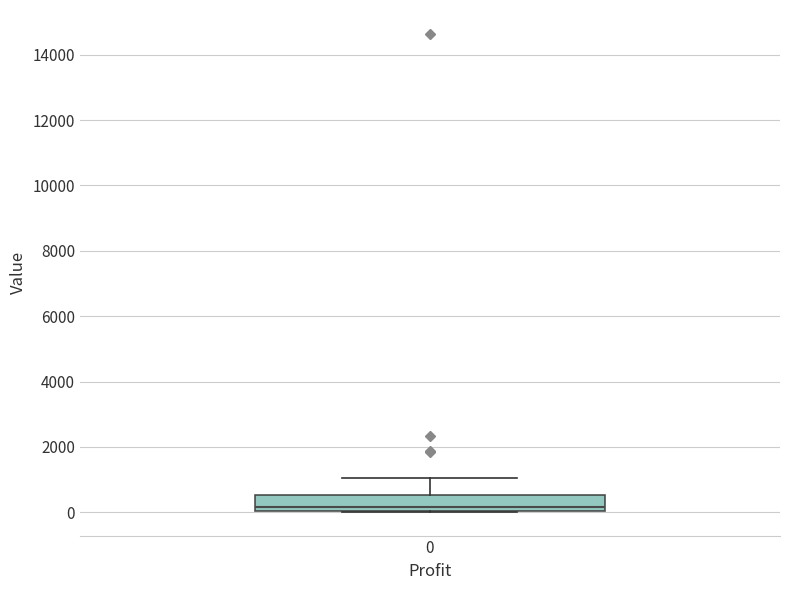

Transcribe this box plot: give where the median line is, the range the box spans, and where the two whiskers end, as read against the y-axis. The values are not printed on the chart, so give them approximately, as read against the axis.

median 200, box 0 to 600, whiskers 0 to 1000